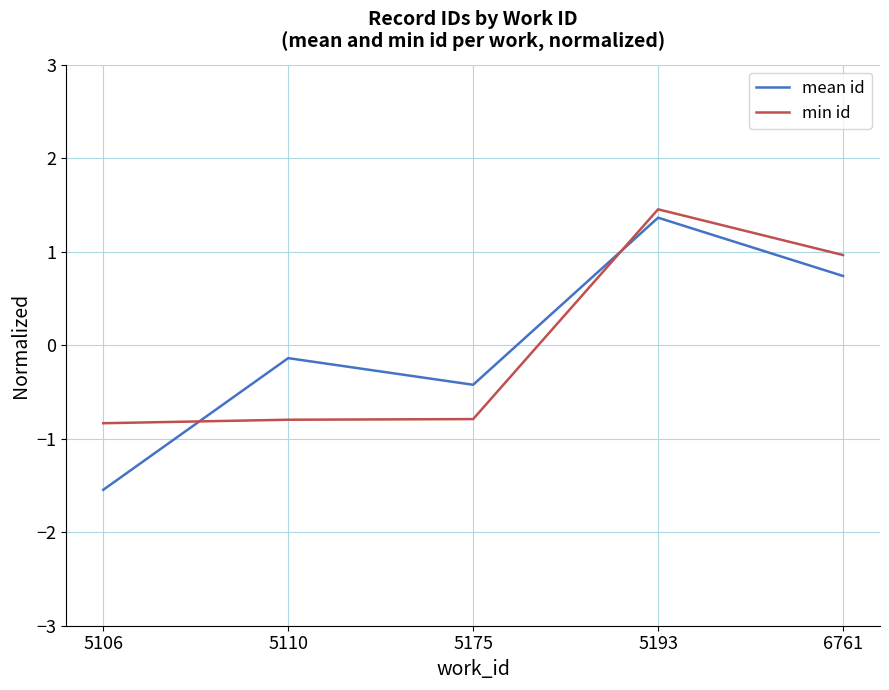

True or false: min id has a value of 1.0 at 6761.

True